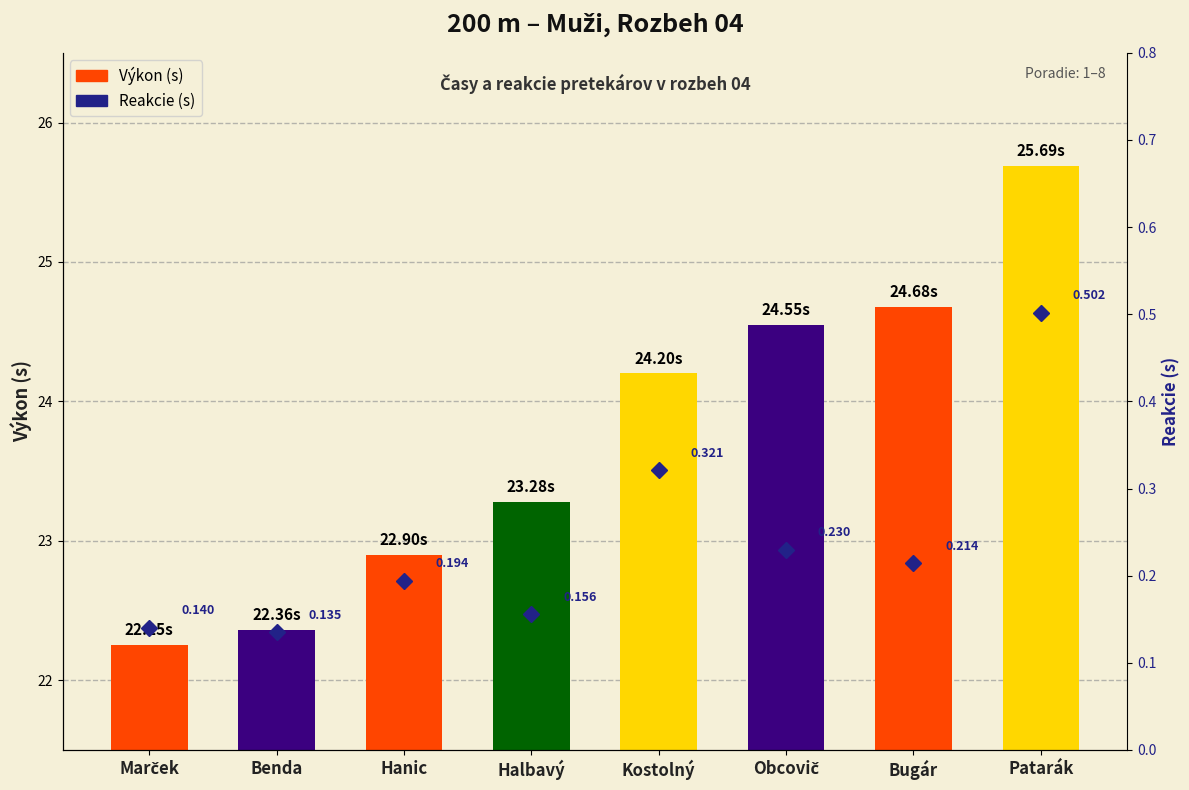

Rank the series by their average value, from highest to lowest.

Výkon (s), Reakcie (s)